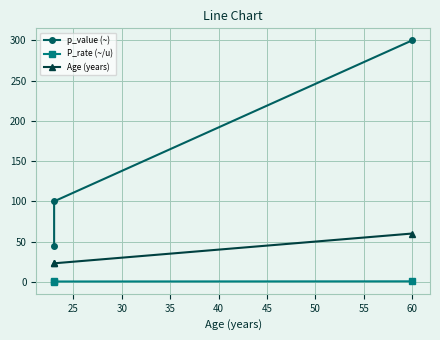

Reading left to right, list all the values displayed in this chart.

p_value (~): 45.0	100.0	300.0
P_rate (~/u): 0.1	0.4	0.6
Age (years): 23.0	23.0	60.0